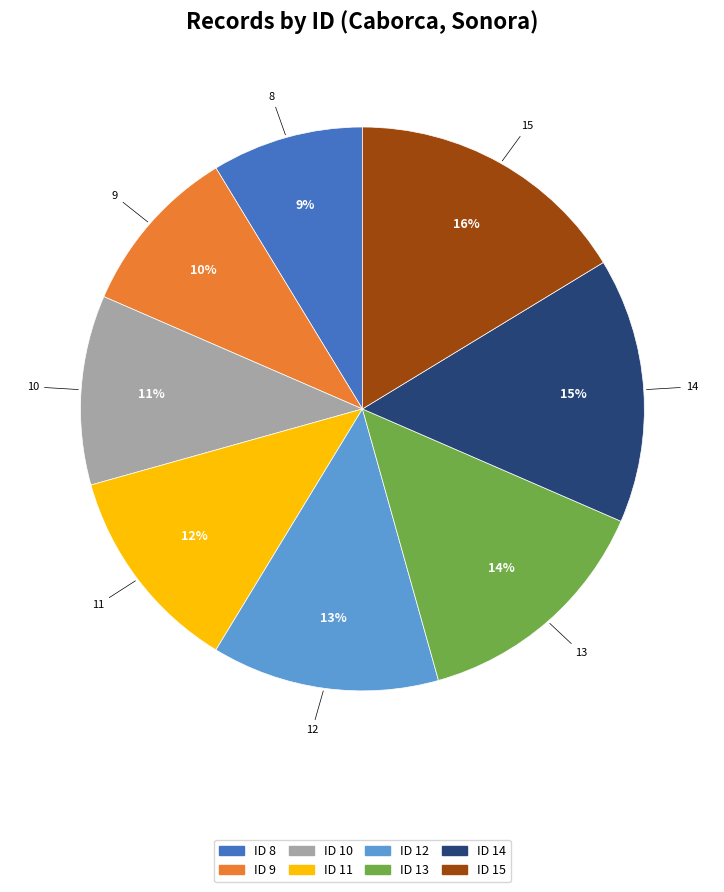

Is there any slice that represents more than half of the pie?

No